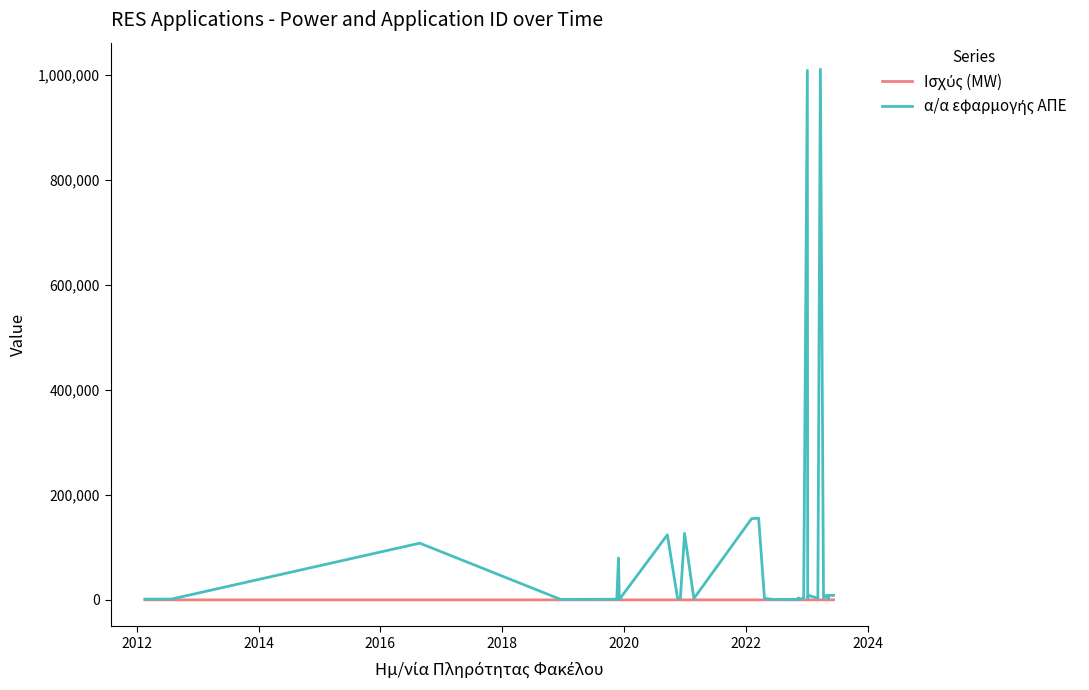

At how many categories does at least one series exceed 390827?

2